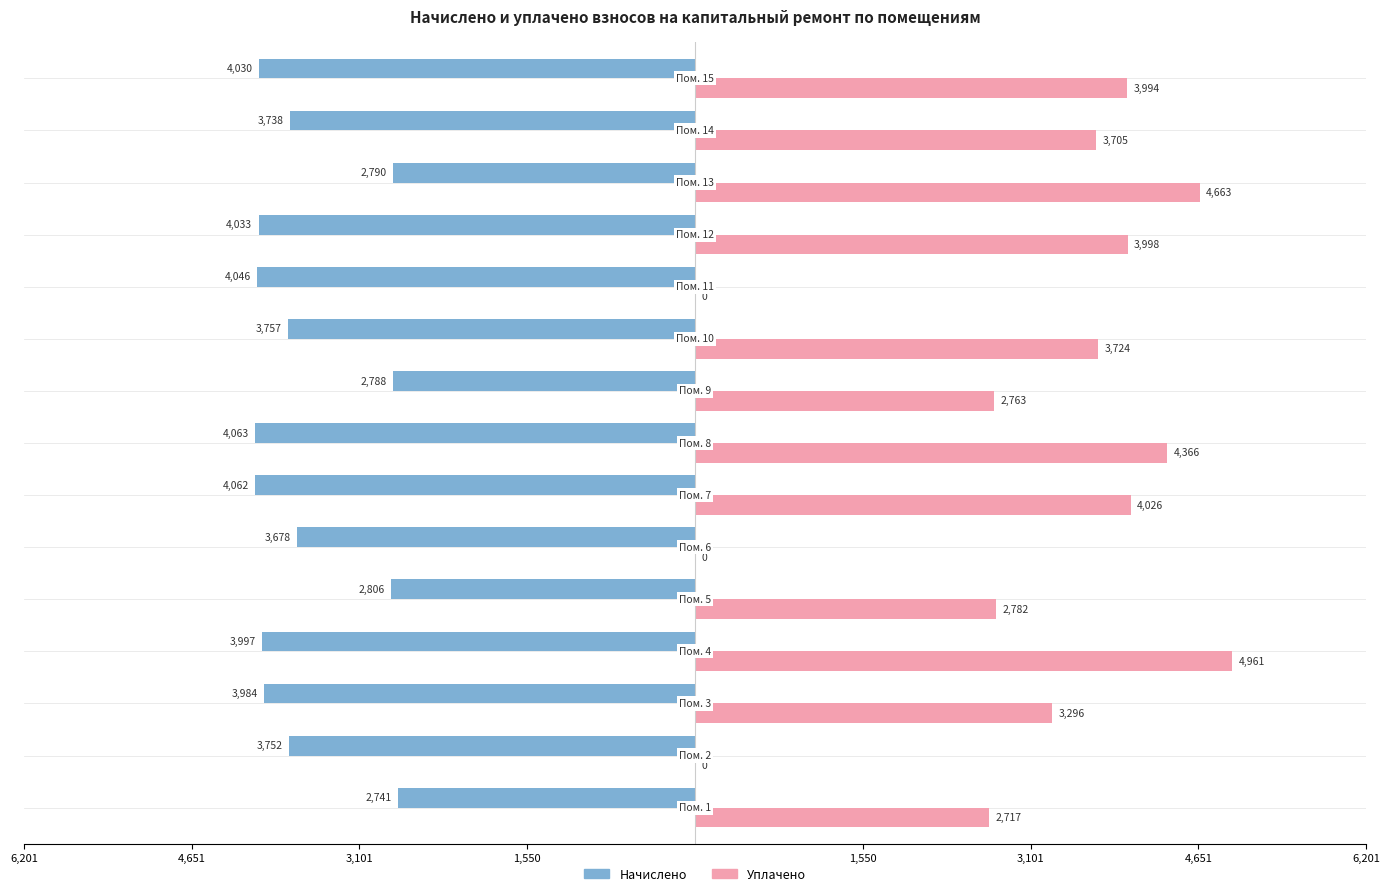

What are all the series names shown in the legend?

Начислено, Уплачено